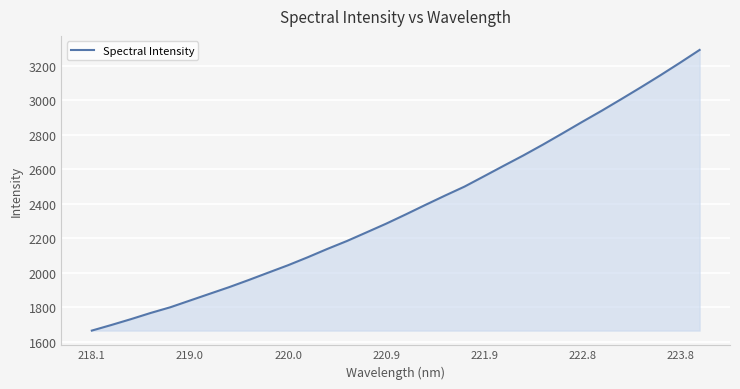

What is the greatest value displayed?

3292.8